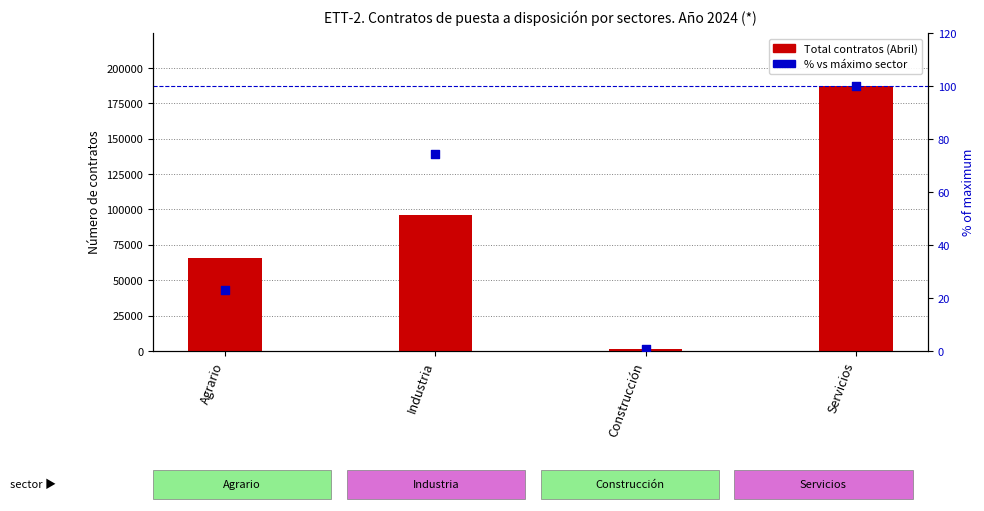

At how many categories does at least one series exceed 10046?

3